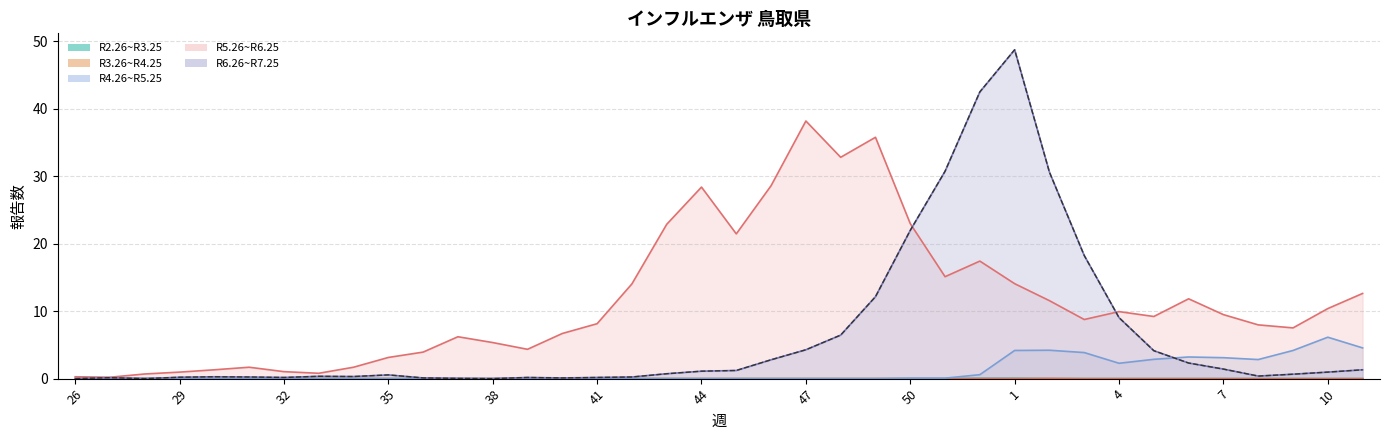

True or false: the data shows 0.2 at 35.

False